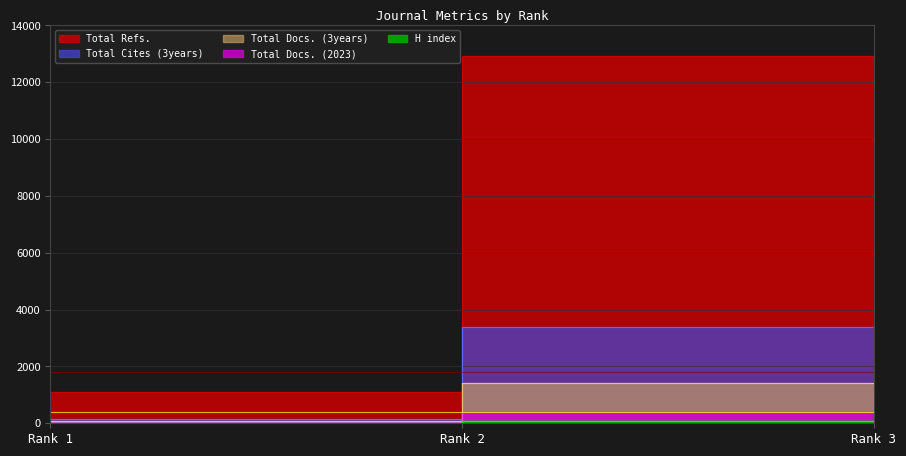

Which series has the widest spread of values?

Total Refs.